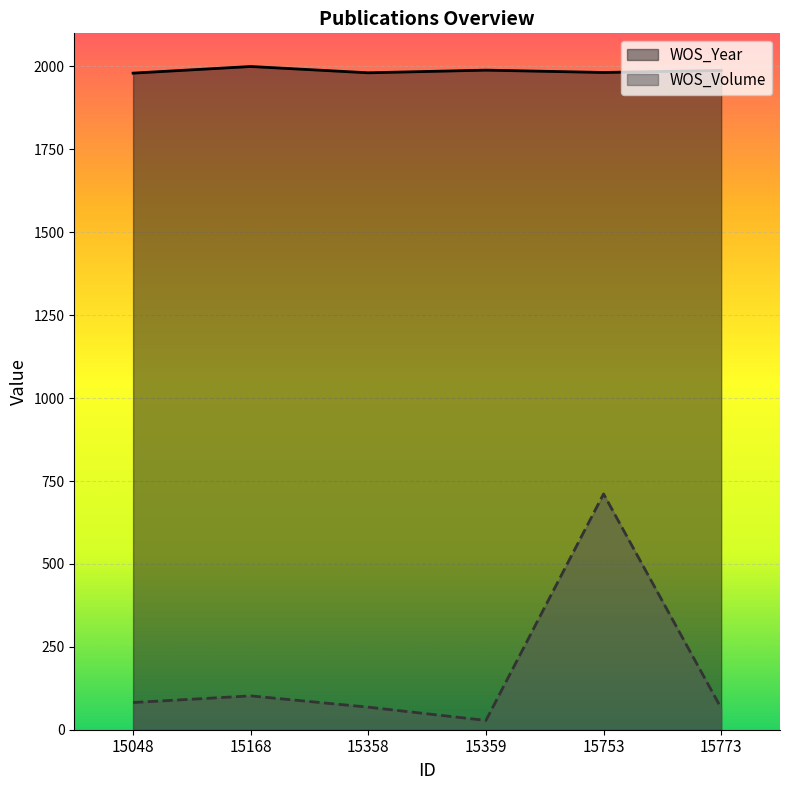

Which series changed the most between 15048 and 15753?

WOS_Volume